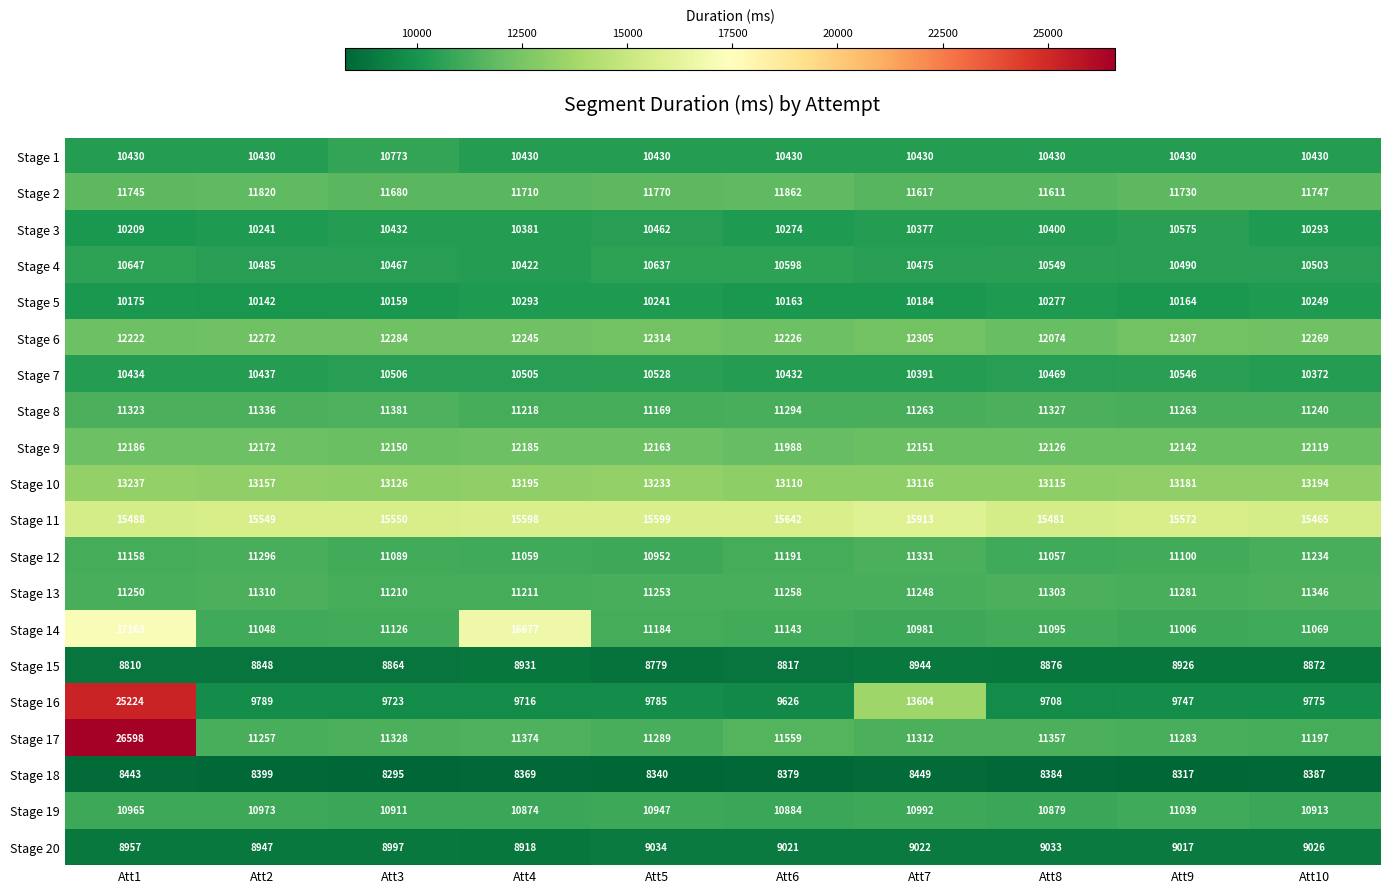

List the labels in order of Stage 17 value, largest first.

Att1, Att6, Att4, Att8, Att3, Att7, Att5, Att9, Att2, Att10